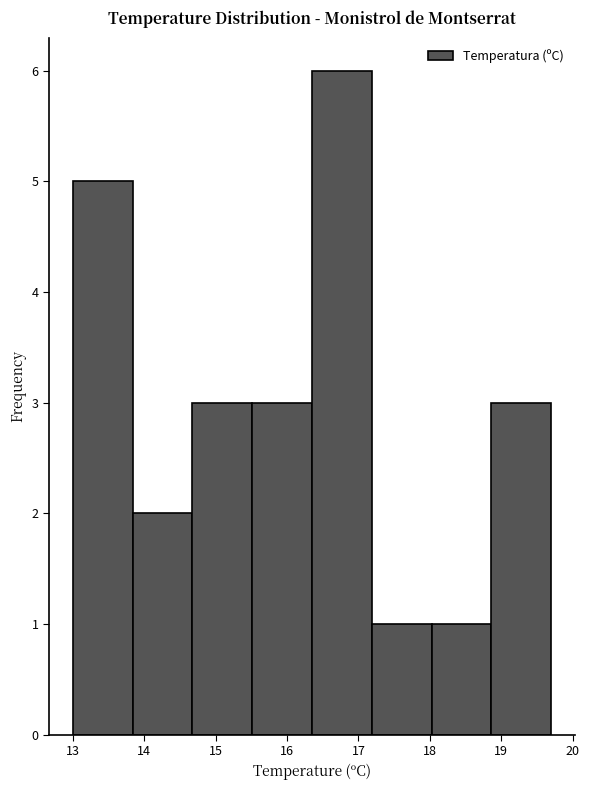

Which range on the x-axis has the tallest bar?

16.4 to 17.2